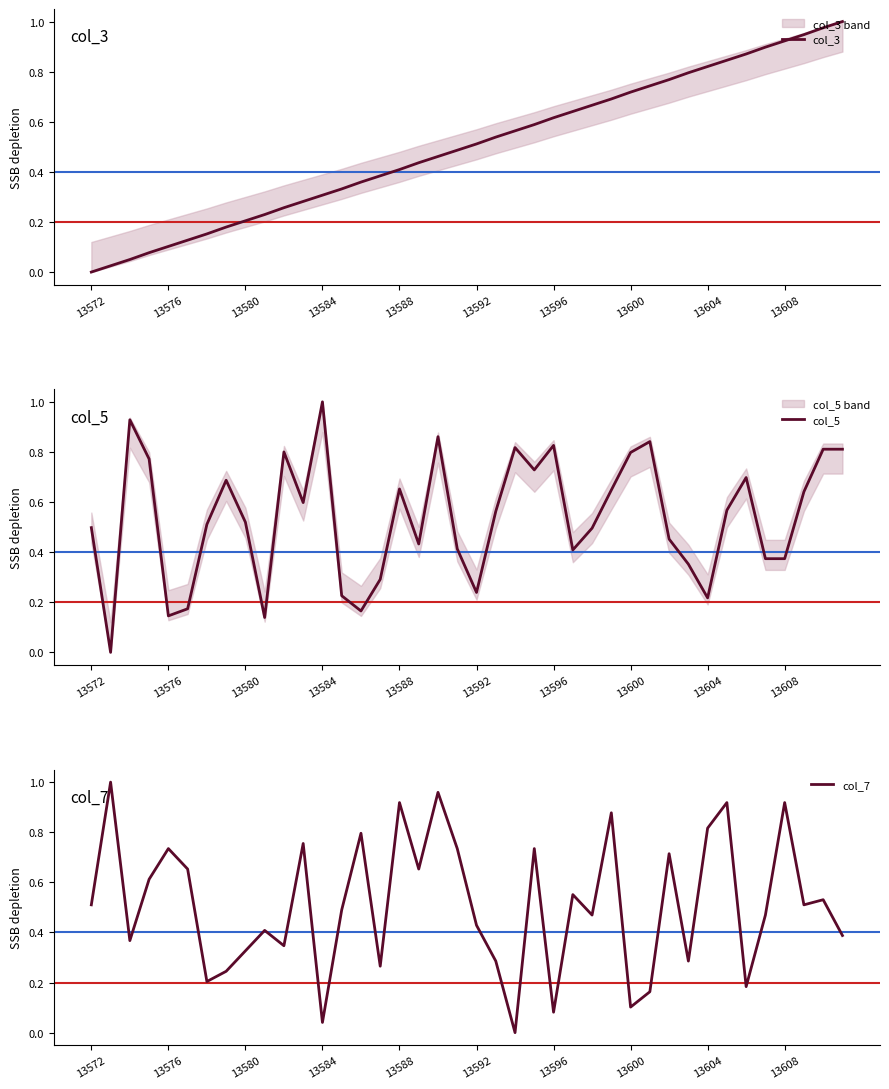

List the series in order of their overall mean, highest first.

col_5, col_7, col_3